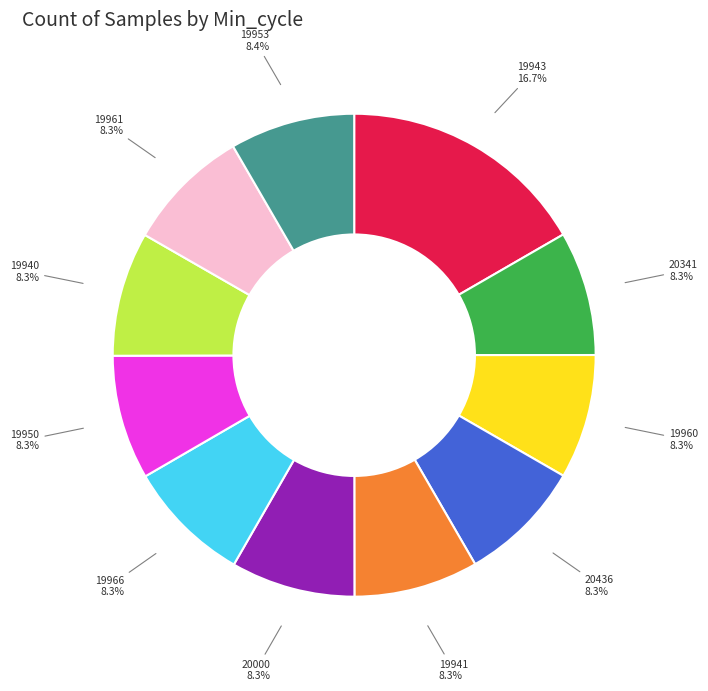

To the nearest percent, what portion does 19941 represent?

8%